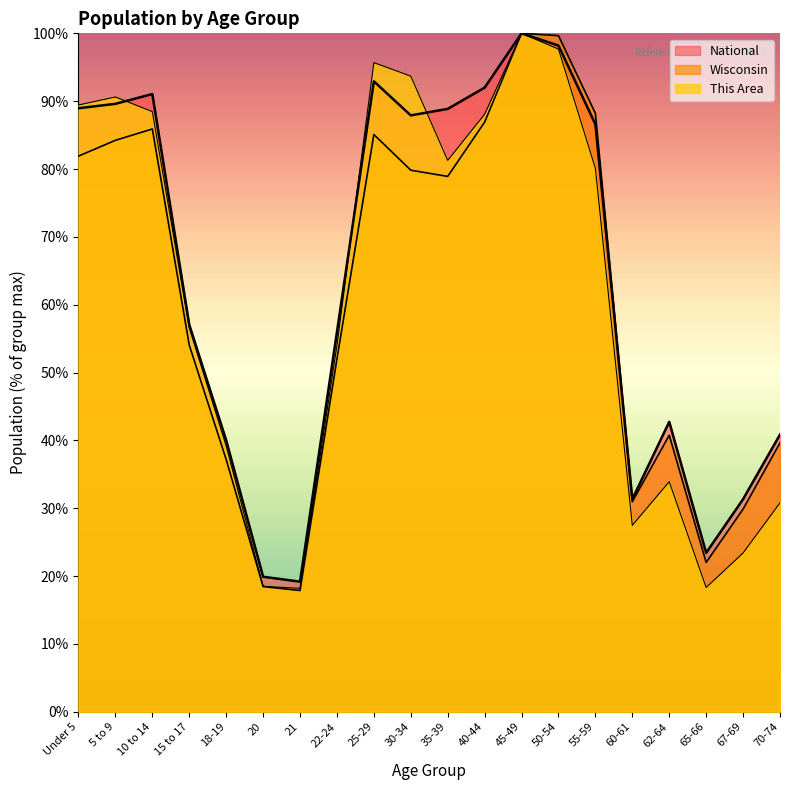

What is the difference between the maximum and second lowest values in the Wisconsin series?

81.5